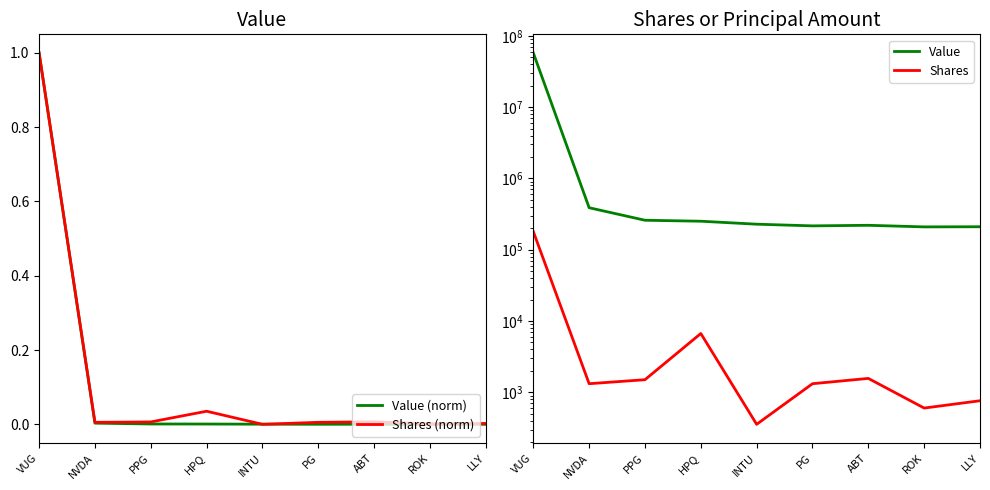

What is the lowest value of the Shares series?

355.0